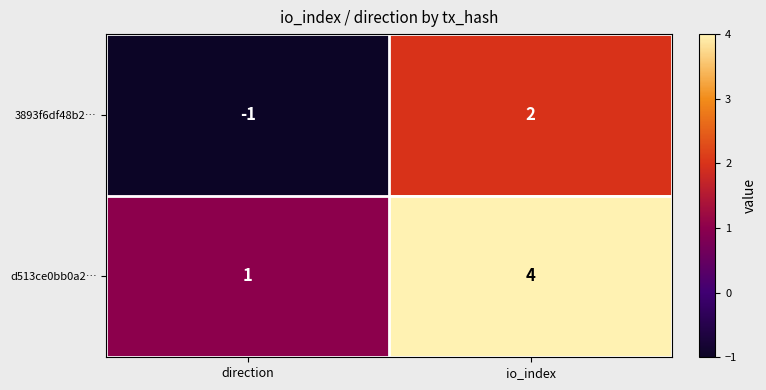

True or false: 3893f6df48b2… has a value of -1 at direction.

True